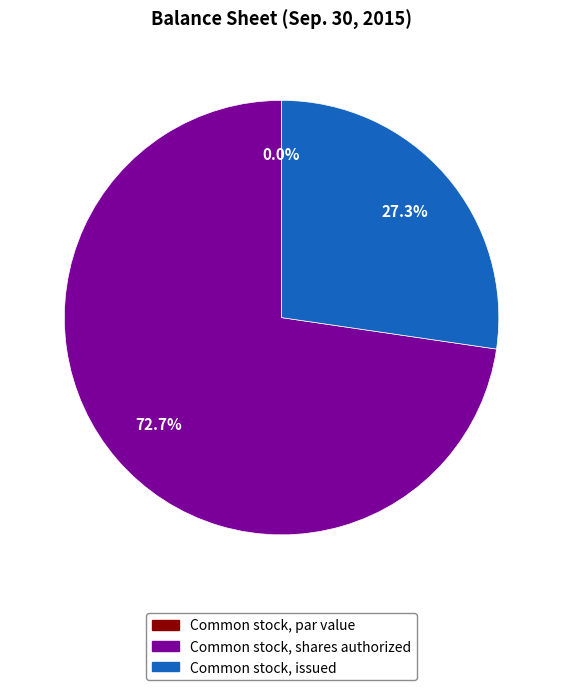

To the nearest percent, what is the difference between the Common stock, shares authorized and Common stock, issued slice percentages?

45%